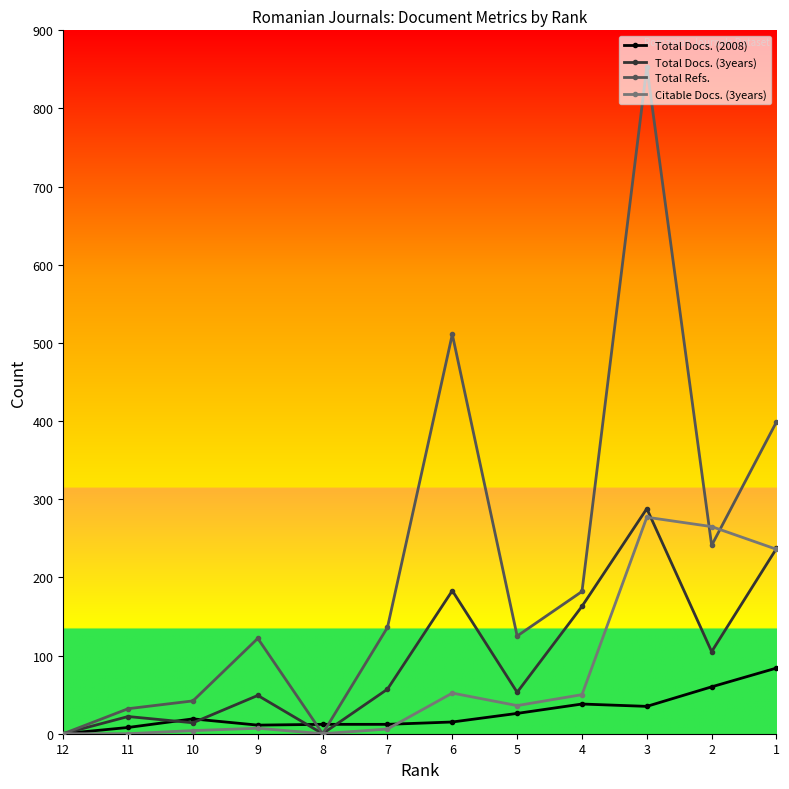

What is the total value across all series at 4?

433